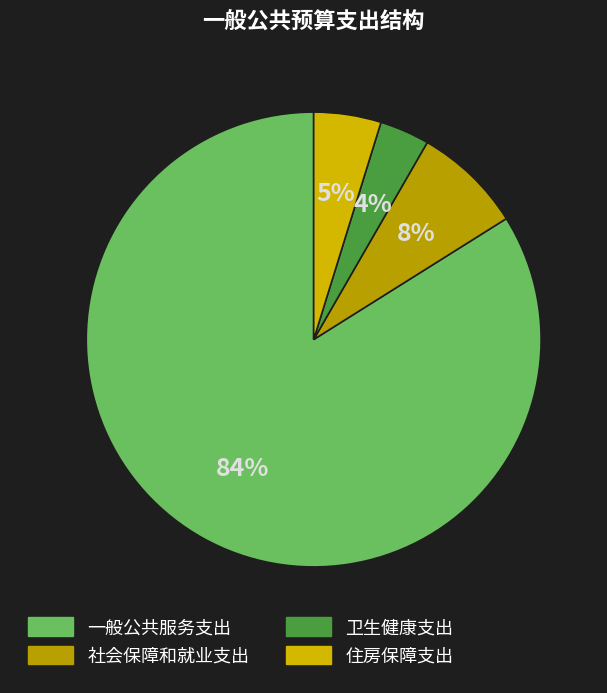

How many segments does this pie chart have?

4